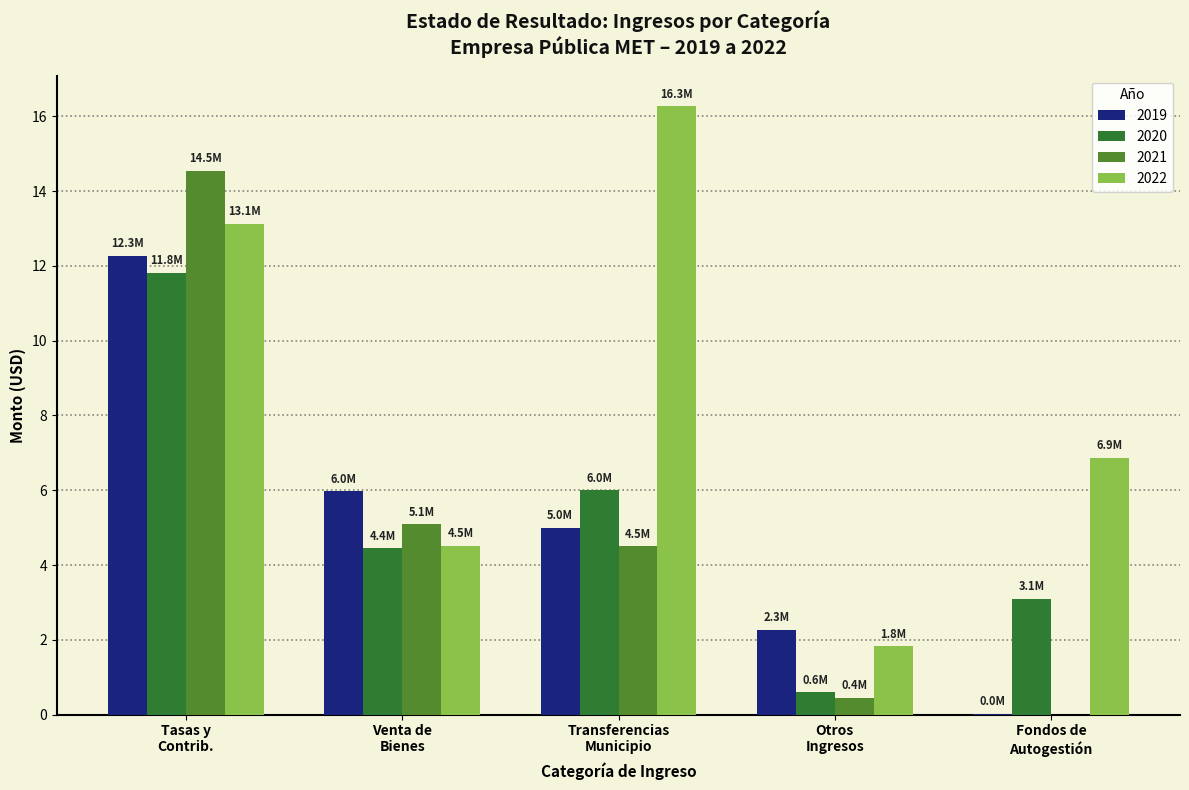

What is the sum of all 2022 values?

42.6